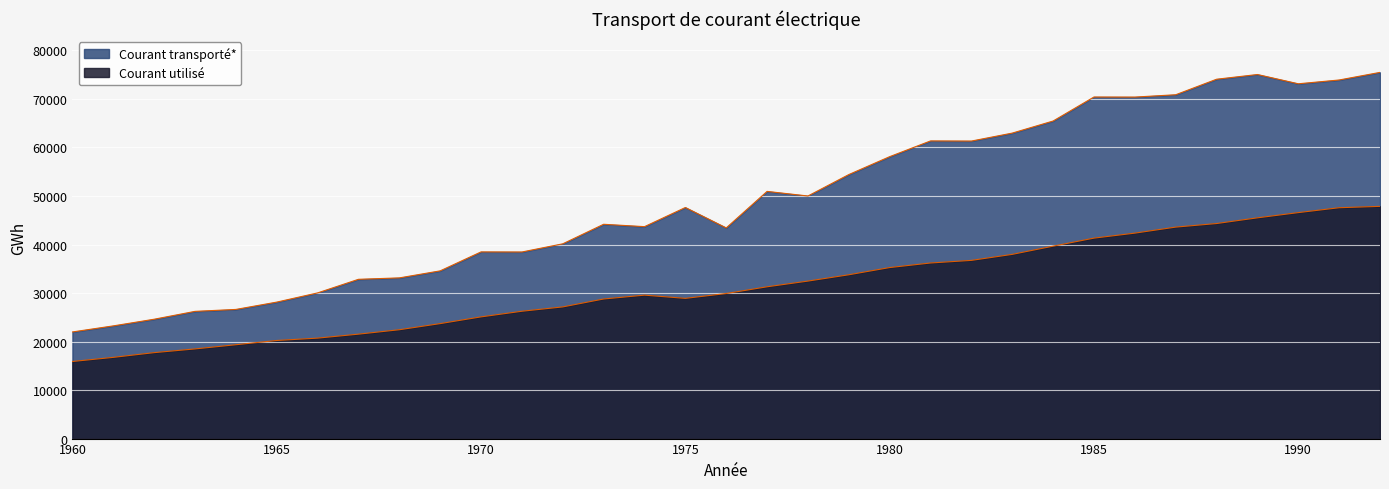

What is the difference between the maximum and second lowest values in the Courant transporté* series?

52251